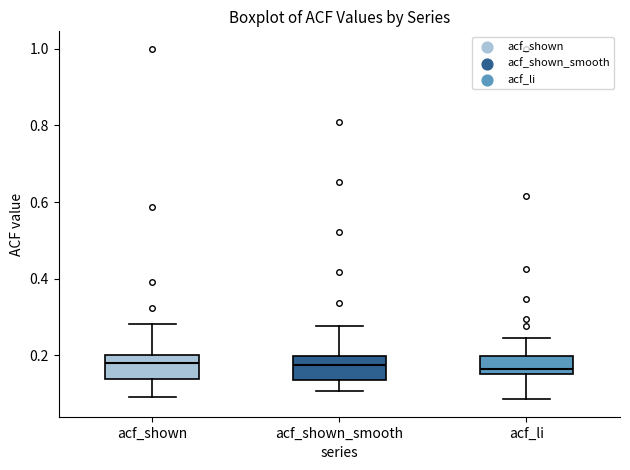

Reading left to right, transcribe this box plot: for each box, give where its median line is, the range the box spans, and where its two whiskers end, as read against the y-axis. The values are not printed on the chart, so give them approximately, as read against the axis.

acf_shown: median 0.18, box 0.14 to 0.20, whiskers 0.10 to 0.28
acf_shown_smooth: median 0.18, box 0.14 to 0.20, whiskers 0.10 to 0.28
acf_li: median 0.16 (just above the box's lower edge), box 0.16 to 0.20, whiskers 0.08 to 0.24